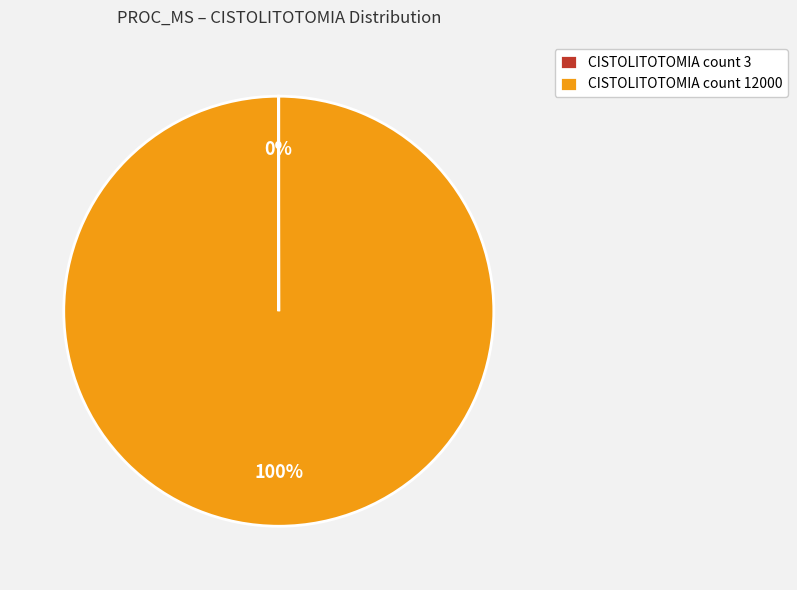

To the nearest percent, what is the difference between the largest and smallest slice percentages?

100%